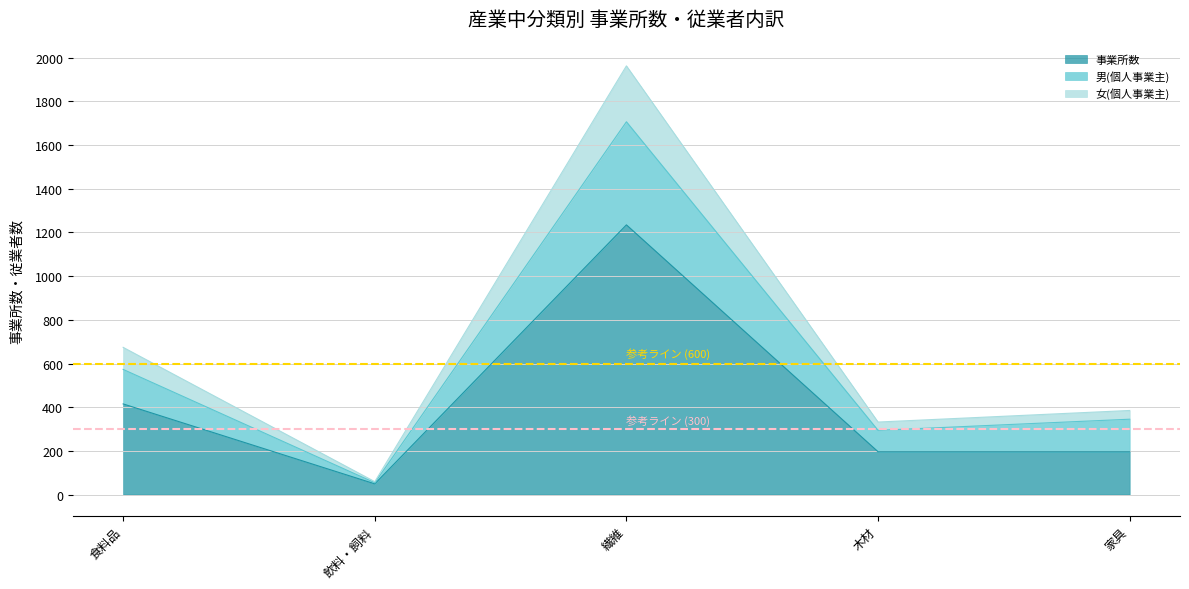

What is the lowest value of the 事業所数 series?

49